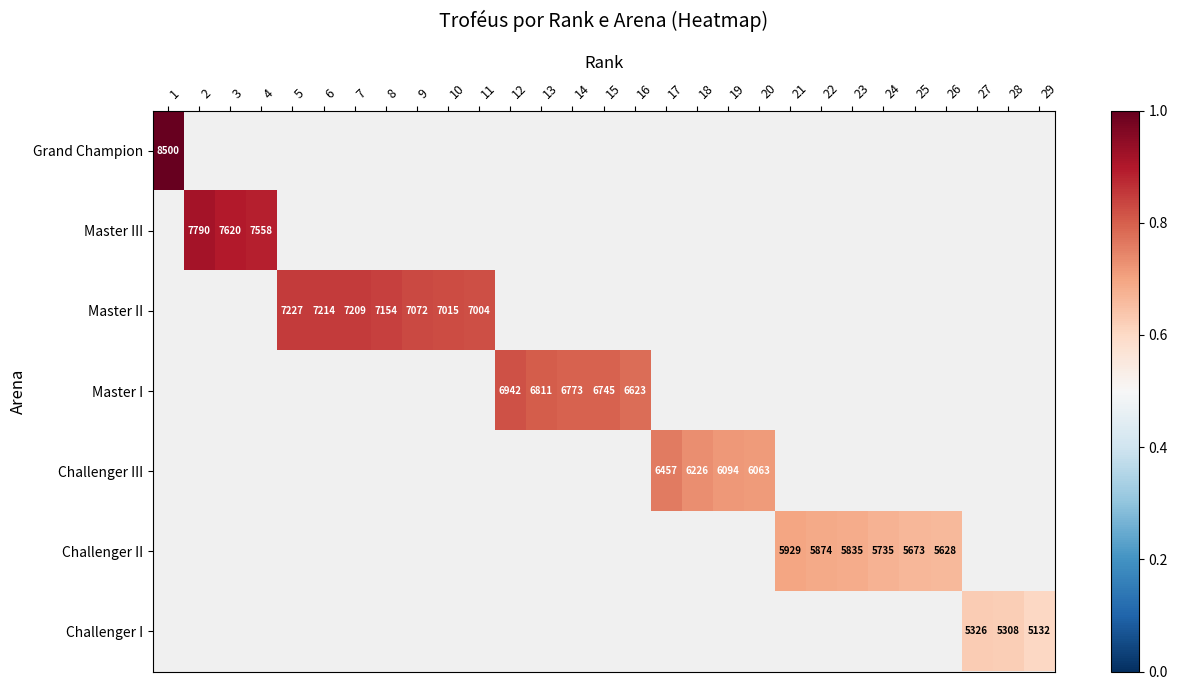

Which label corresponds to the largest value in the chart?

1